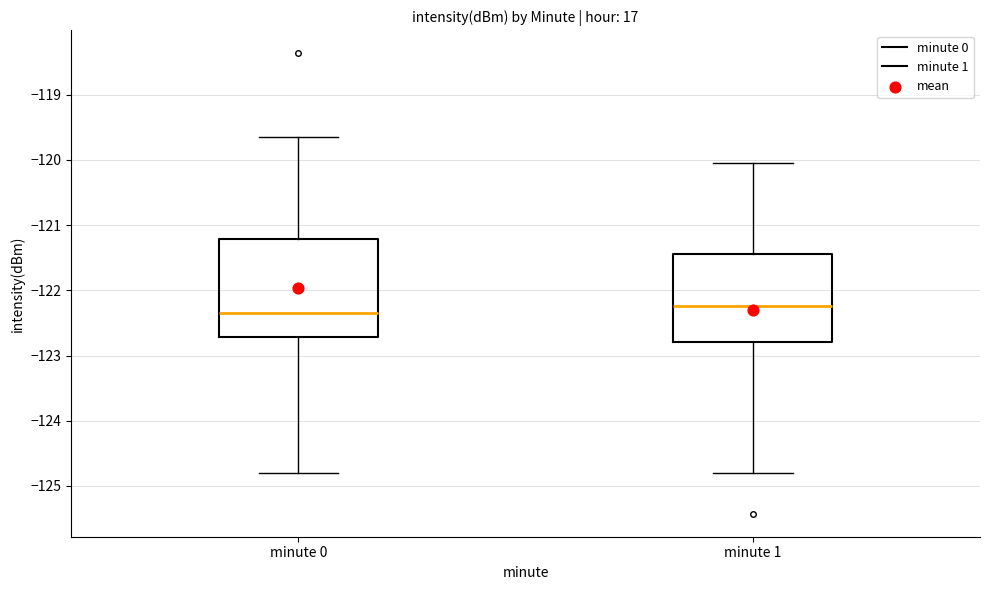

Which box is the tallest, from its lower edge to its upper edge?

minute 0